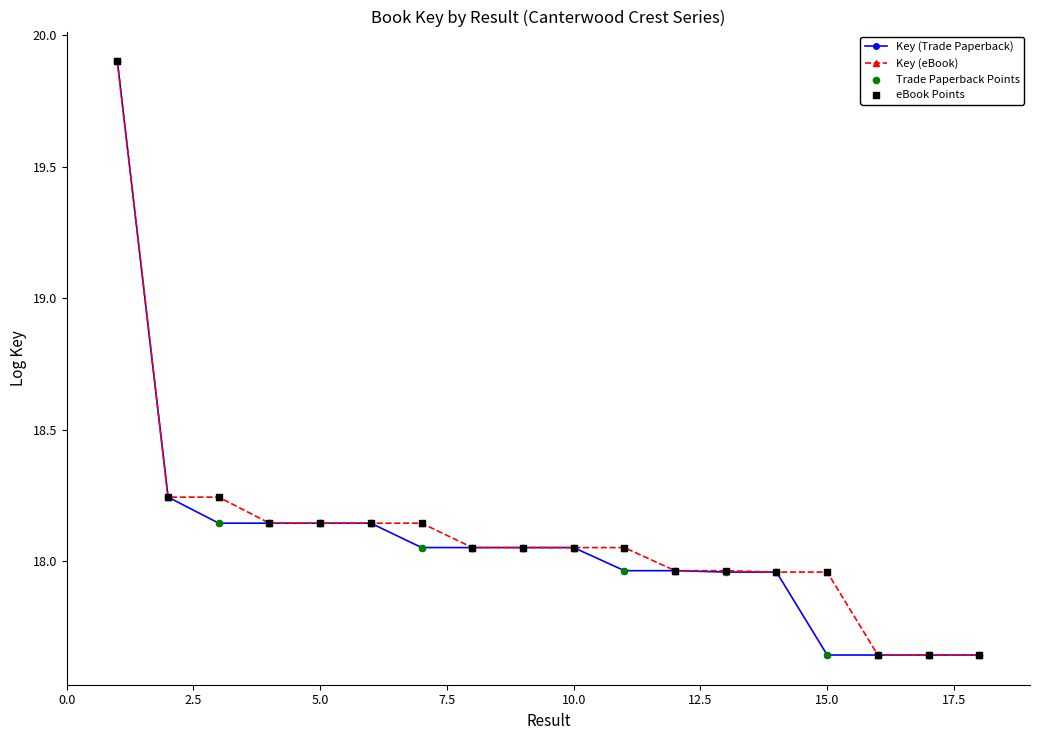

Which series has the largest total across all categories?

Key (eBook)